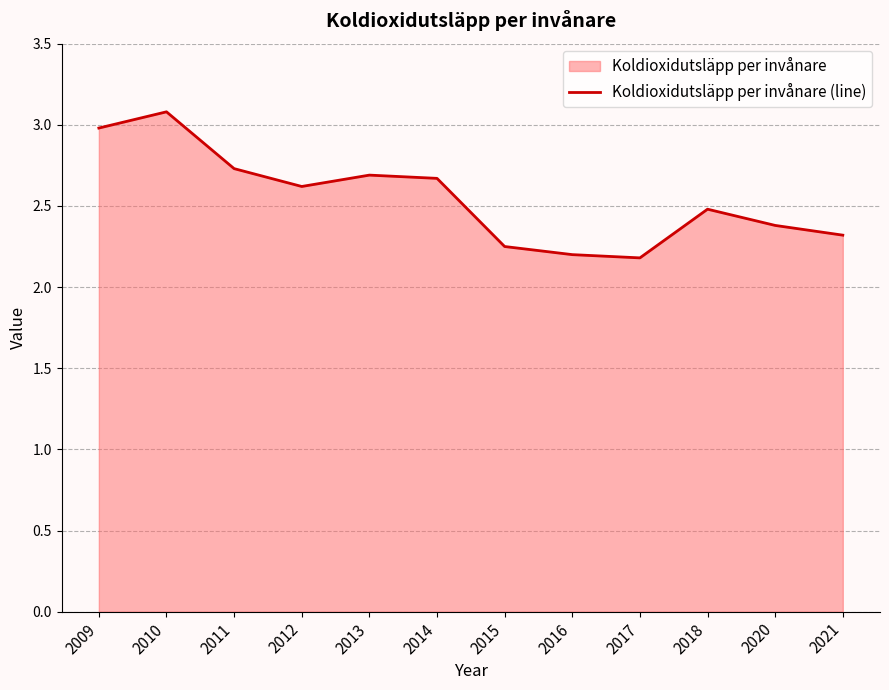

List the labels in order of value, largest first.

2010, 2009, 2011, 2013, 2014, 2012, 2018, 2020, 2021, 2015, 2016, 2017